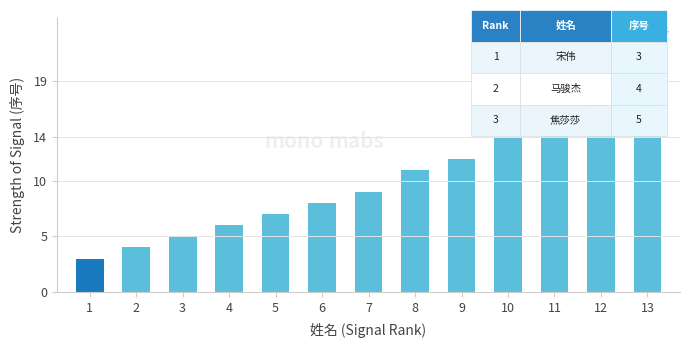

Rank the categories by value from highest to lowest.

13, 12, 11, 10, 9, 8, 7, 6, 5, 4, 3, 2, 1